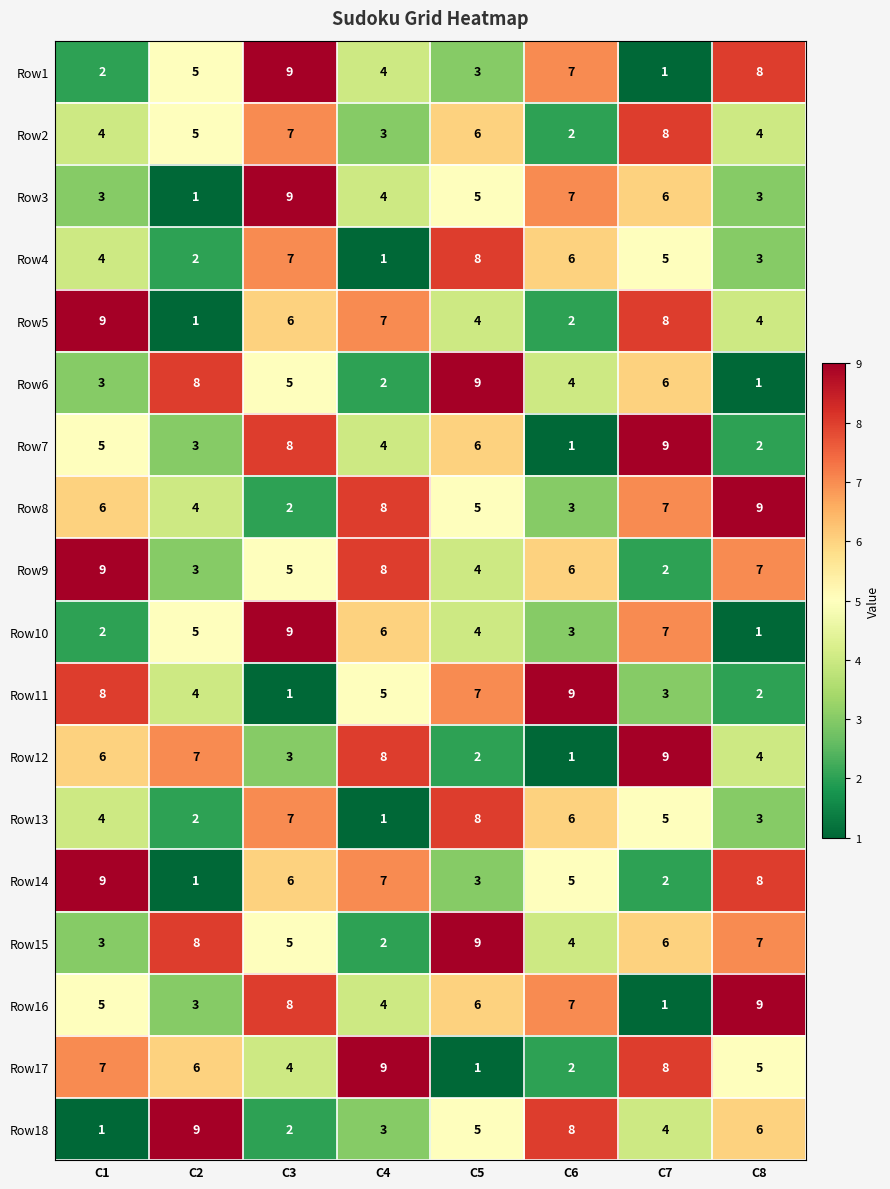

What is the spread (max minus min) of values at C2?

8